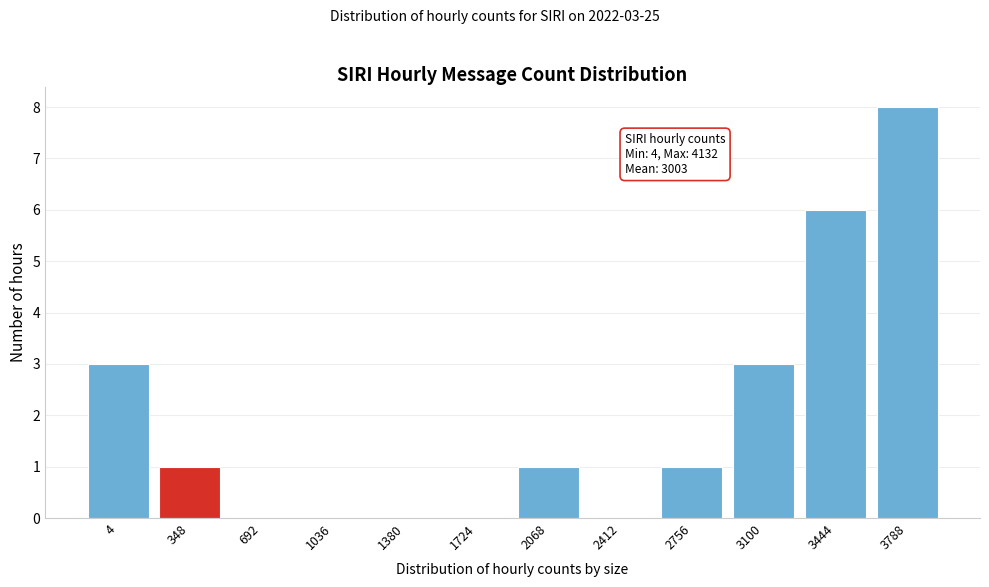

Reading right to left, transcribe all the data shown in this chart.

3788=8	3444=6	3100=3	2756=1	2412=0	2068=1	1724=0	1380=0	1036=0	692=0	348=1	4=3